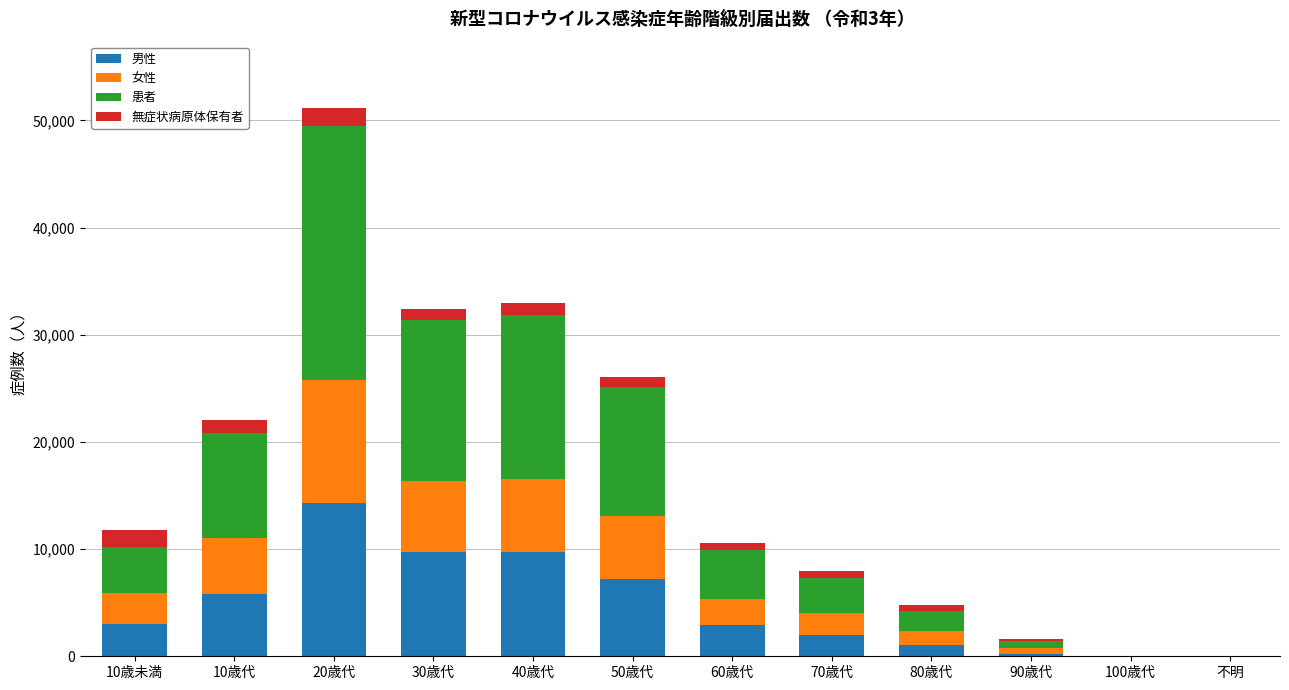

Which category has the highest value in the 男性 series?

20歳代